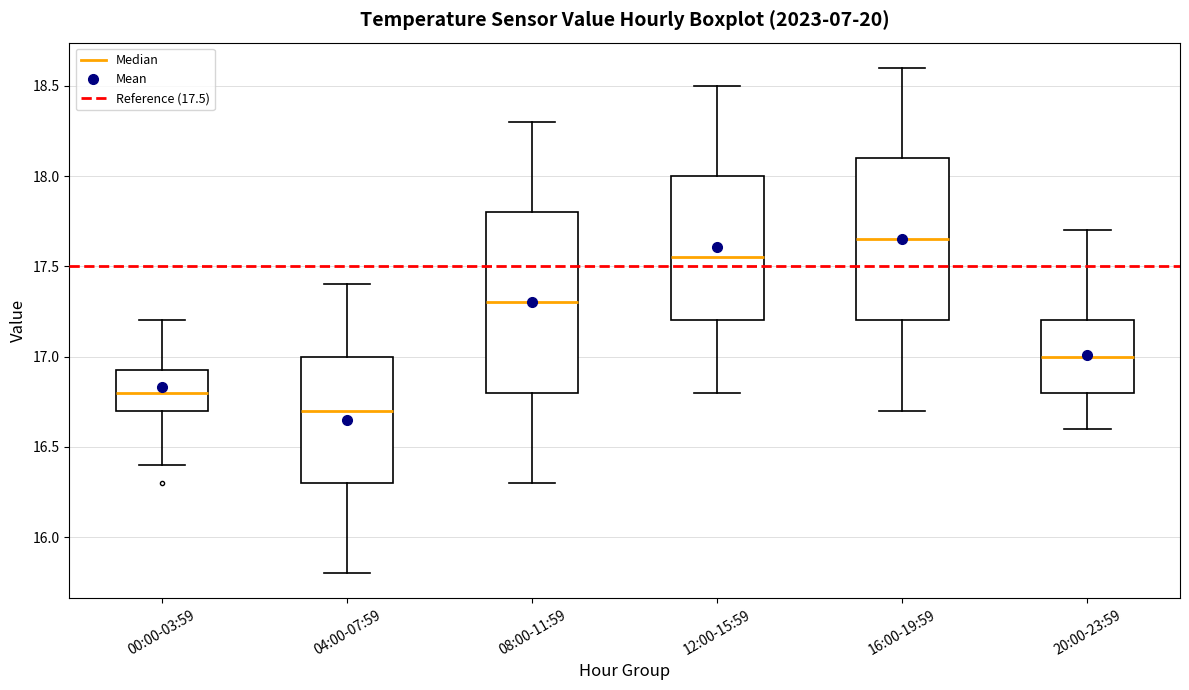

Where is the upper edge of the box for 08:00-11:59 on the y-axis? The values are not printed on the chart, so give them approximately, as read against the axis.

17.80